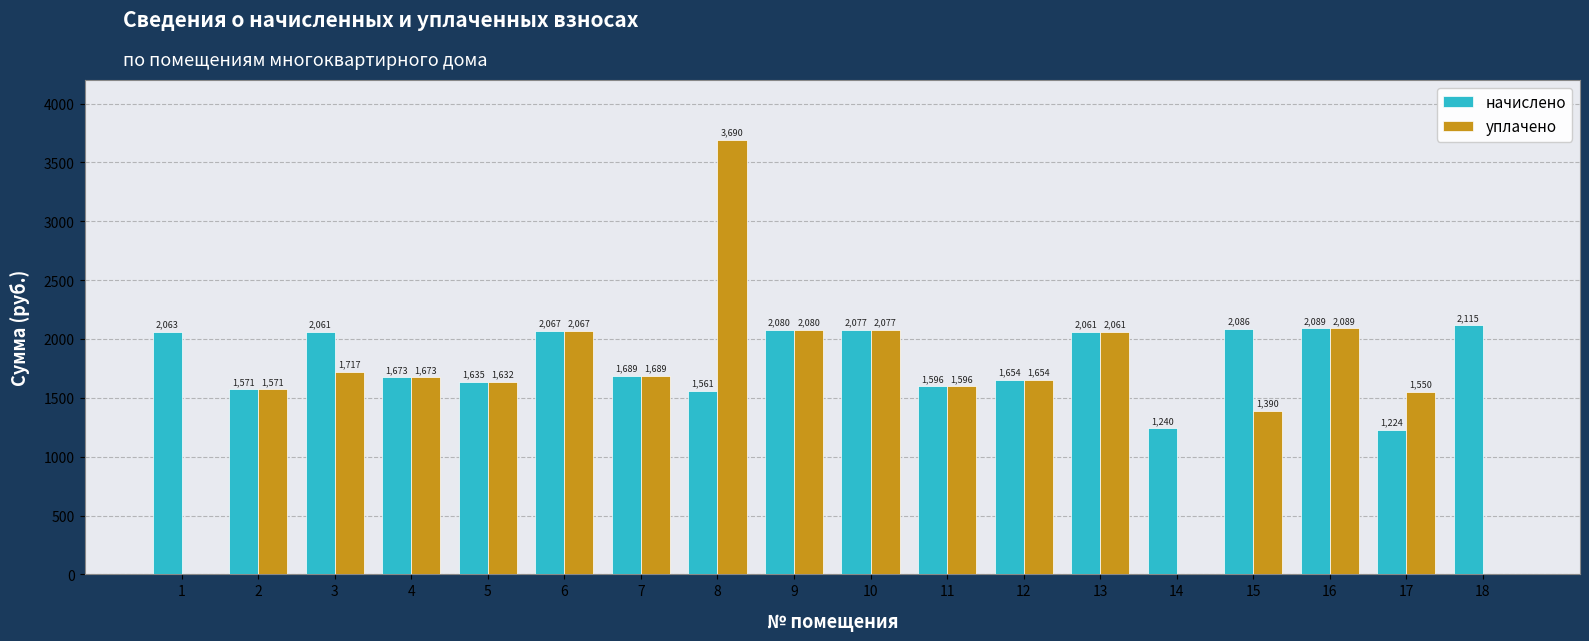

What is the maximum value shown in the chart?

3690.0